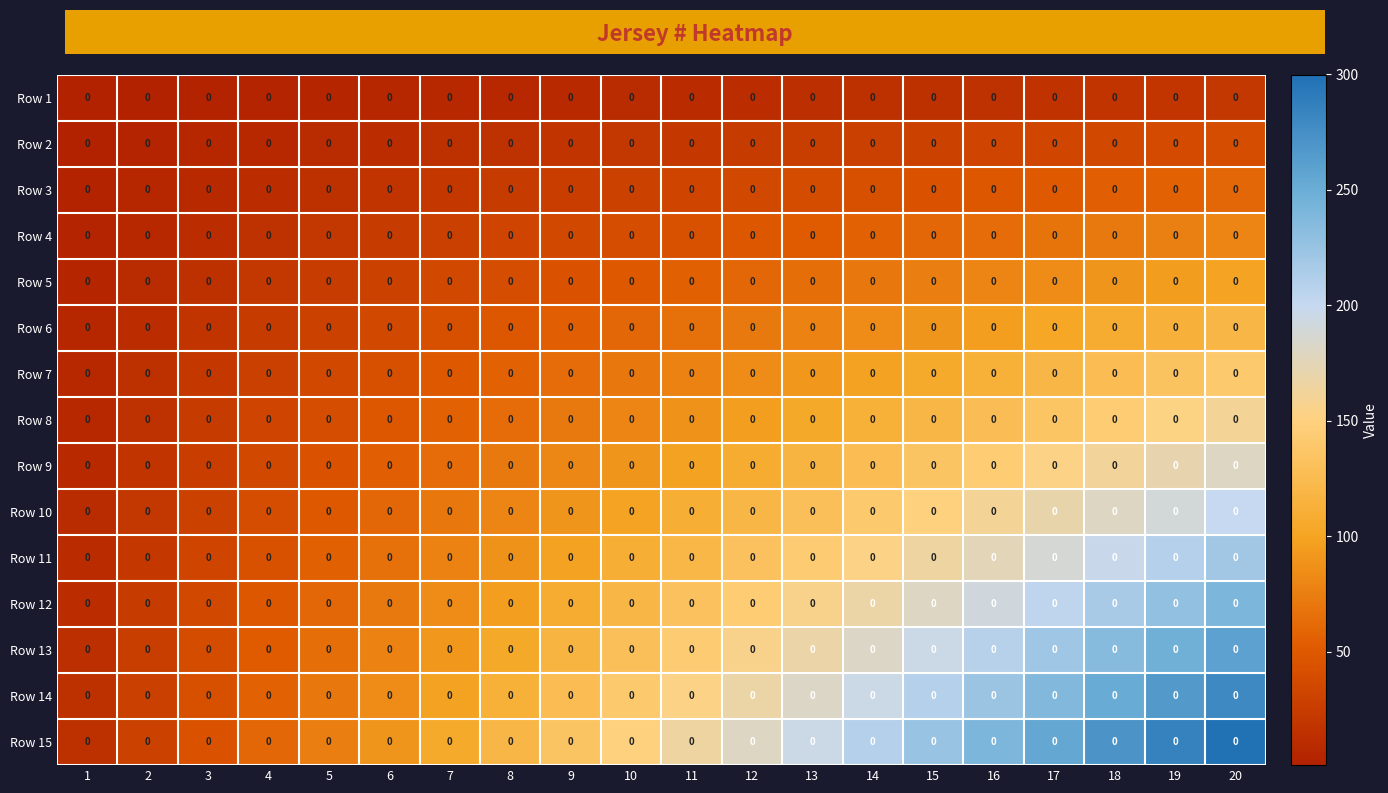

Reading left to right, list all the values displayed in this chart.

Row 1: 1=0	2=0	3=0	4=0	5=0	6=0	7=0	8=0	9=0	10=0	11=0	12=0	13=0	14=0	15=0	16=0	17=0	18=0	19=0	20=0
Row 2: 1=0	2=0	3=0	4=0	5=0	6=0	7=0	8=0	9=0	10=0	11=0	12=0	13=0	14=0	15=0	16=0	17=0	18=0	19=0	20=0
Row 3: 1=0	2=0	3=0	4=0	5=0	6=0	7=0	8=0	9=0	10=0	11=0	12=0	13=0	14=0	15=0	16=0	17=0	18=0	19=0	20=0
Row 4: 1=0	2=0	3=0	4=0	5=0	6=0	7=0	8=0	9=0	10=0	11=0	12=0	13=0	14=0	15=0	16=0	17=0	18=0	19=0	20=0
Row 5: 1=0	2=0	3=0	4=0	5=0	6=0	7=0	8=0	9=0	10=0	11=0	12=0	13=0	14=0	15=0	16=0	17=0	18=0	19=0	20=0
Row 6: 1=0	2=0	3=0	4=0	5=0	6=0	7=0	8=0	9=0	10=0	11=0	12=0	13=0	14=0	15=0	16=0	17=0	18=0	19=0	20=0
Row 7: 1=0	2=0	3=0	4=0	5=0	6=0	7=0	8=0	9=0	10=0	11=0	12=0	13=0	14=0	15=0	16=0	17=0	18=0	19=0	20=0
Row 8: 1=0	2=0	3=0	4=0	5=0	6=0	7=0	8=0	9=0	10=0	11=0	12=0	13=0	14=0	15=0	16=0	17=0	18=0	19=0	20=0
Row 9: 1=0	2=0	3=0	4=0	5=0	6=0	7=0	8=0	9=0	10=0	11=0	12=0	13=0	14=0	15=0	16=0	17=0	18=0	19=0	20=0
Row 10: 1=0	2=0	3=0	4=0	5=0	6=0	7=0	8=0	9=0	10=0	11=0	12=0	13=0	14=0	15=0	16=0	17=0	18=0	19=0	20=0
Row 11: 1=0	2=0	3=0	4=0	5=0	6=0	7=0	8=0	9=0	10=0	11=0	12=0	13=0	14=0	15=0	16=0	17=0	18=0	19=0	20=0
Row 12: 1=0	2=0	3=0	4=0	5=0	6=0	7=0	8=0	9=0	10=0	11=0	12=0	13=0	14=0	15=0	16=0	17=0	18=0	19=0	20=0
Row 13: 1=0	2=0	3=0	4=0	5=0	6=0	7=0	8=0	9=0	10=0	11=0	12=0	13=0	14=0	15=0	16=0	17=0	18=0	19=0	20=0
Row 14: 1=0	2=0	3=0	4=0	5=0	6=0	7=0	8=0	9=0	10=0	11=0	12=0	13=0	14=0	15=0	16=0	17=0	18=0	19=0	20=0
Row 15: 1=0	2=0	3=0	4=0	5=0	6=0	7=0	8=0	9=0	10=0	11=0	12=0	13=0	14=0	15=0	16=0	17=0	18=0	19=0	20=0